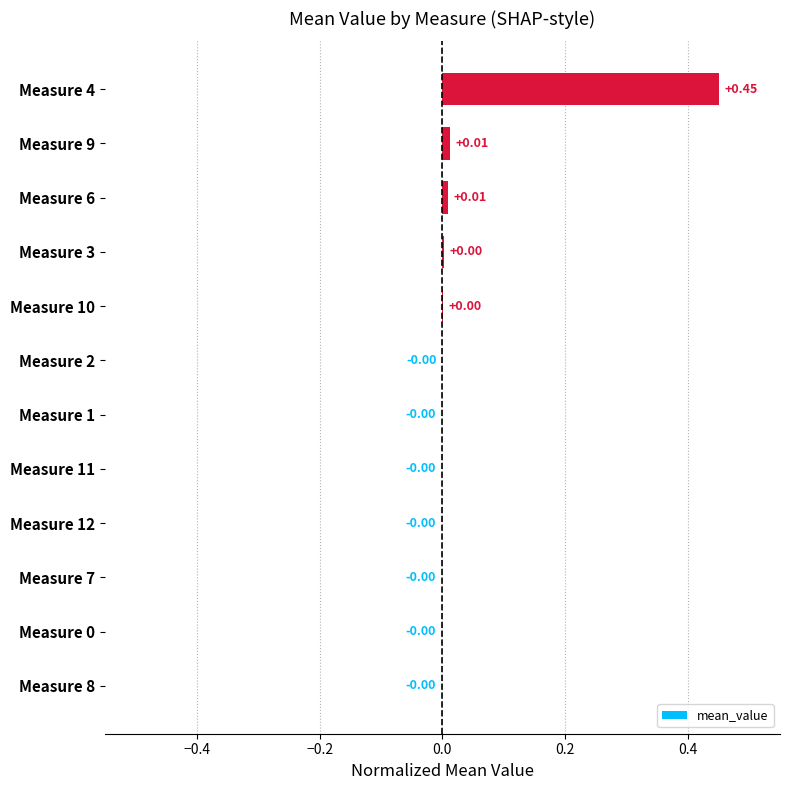

How many values exceed 0?

5